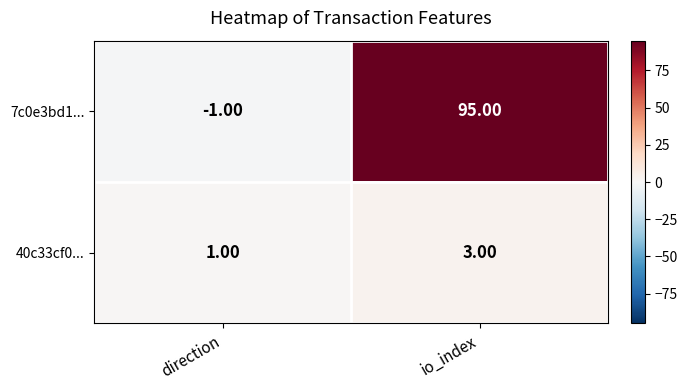

List the labels in order of 7c0e3bd1... value, largest first.

io_index, direction